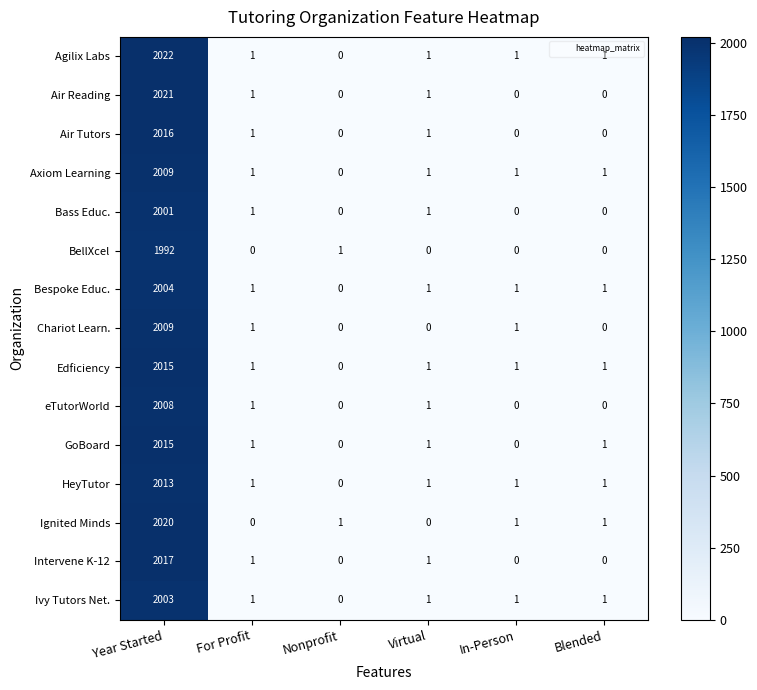

At which category does the chart reach its peak across all series?

Year Started